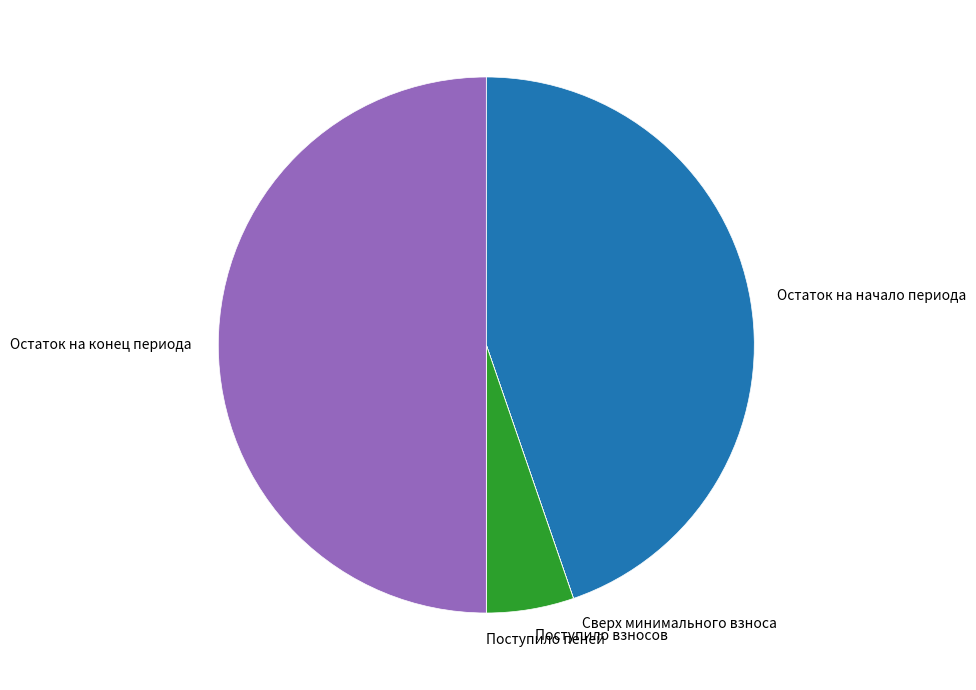

The Поступило взносов slice represents 5% of the pie. True or false?

True